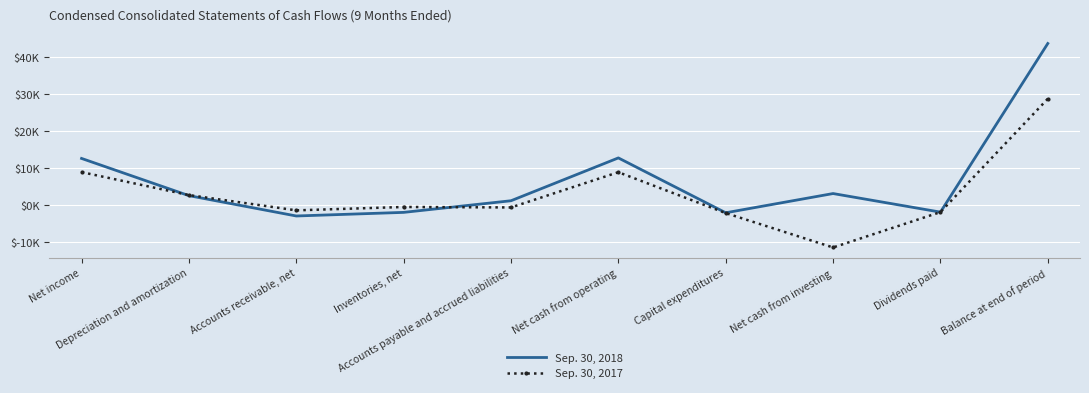

Which series has the largest total across all categories?

Sep. 30, 2018